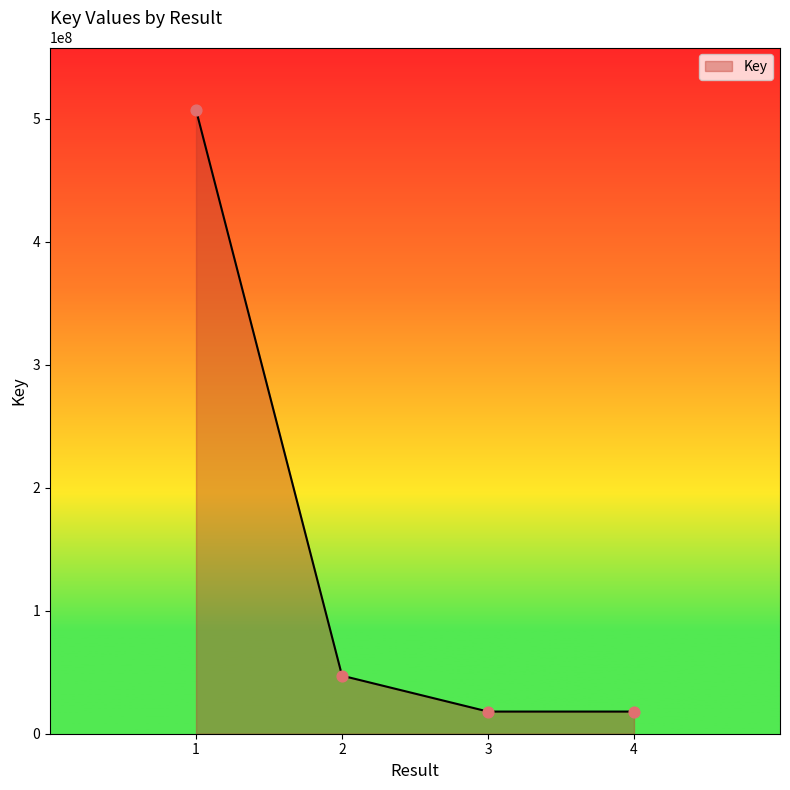

What is the change in value from 2 to 4?

-29172042